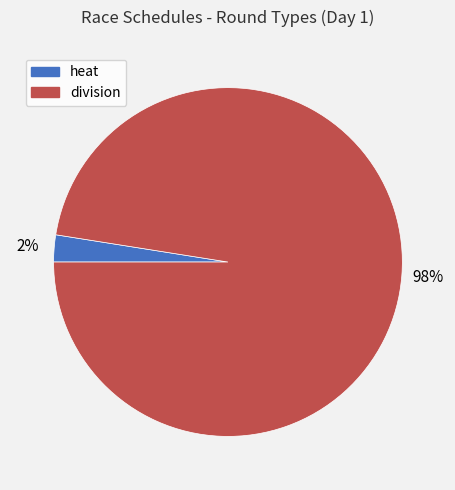

What is the majority slice?

division